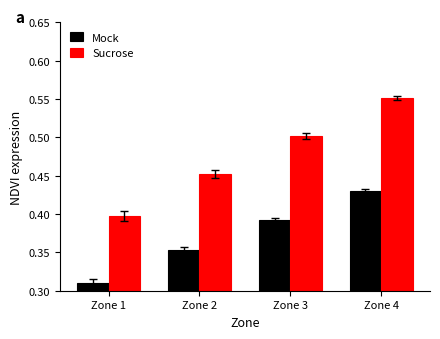

At which category does the chart reach its minimum across all series?

Zone 1